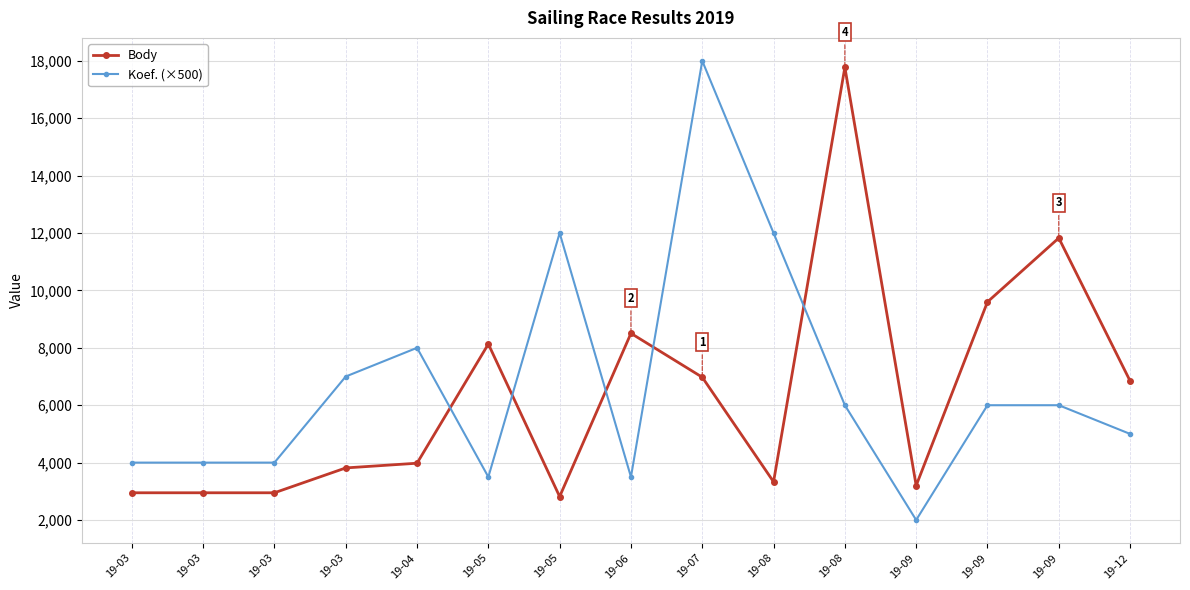

Rank the series at 19-06 from lowest to highest value.

Koef. (×500), Body